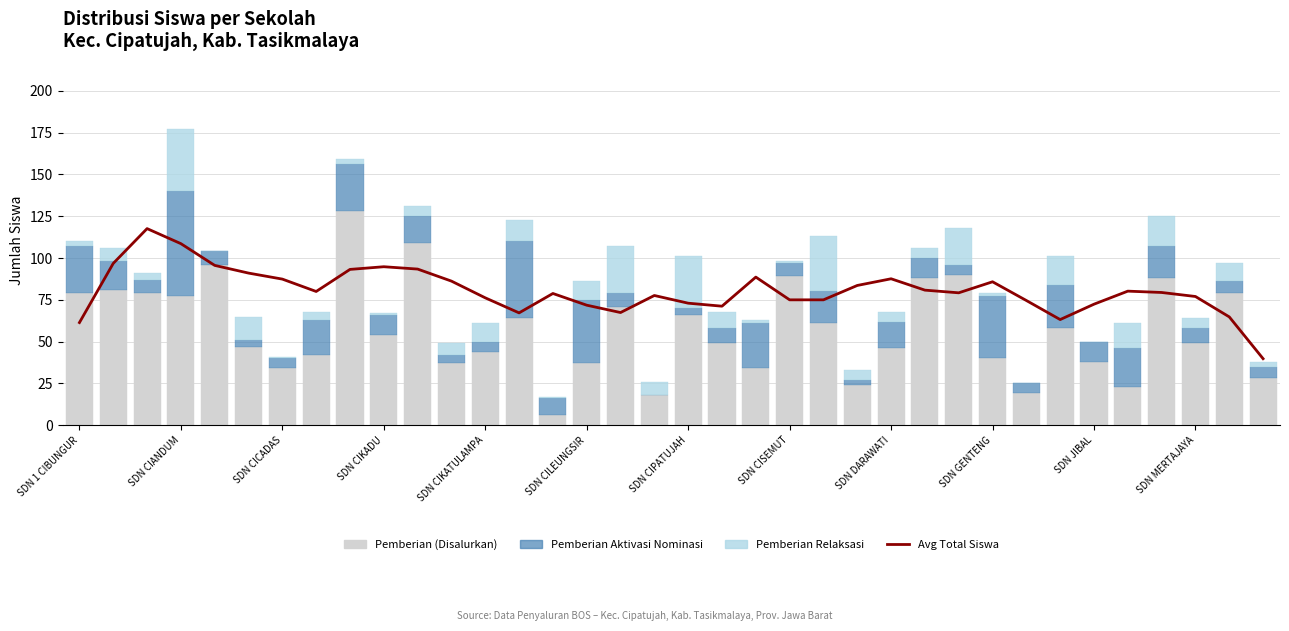

True or false: Pemberian (Disalurkan) has a value of 88.0 at 25.

True